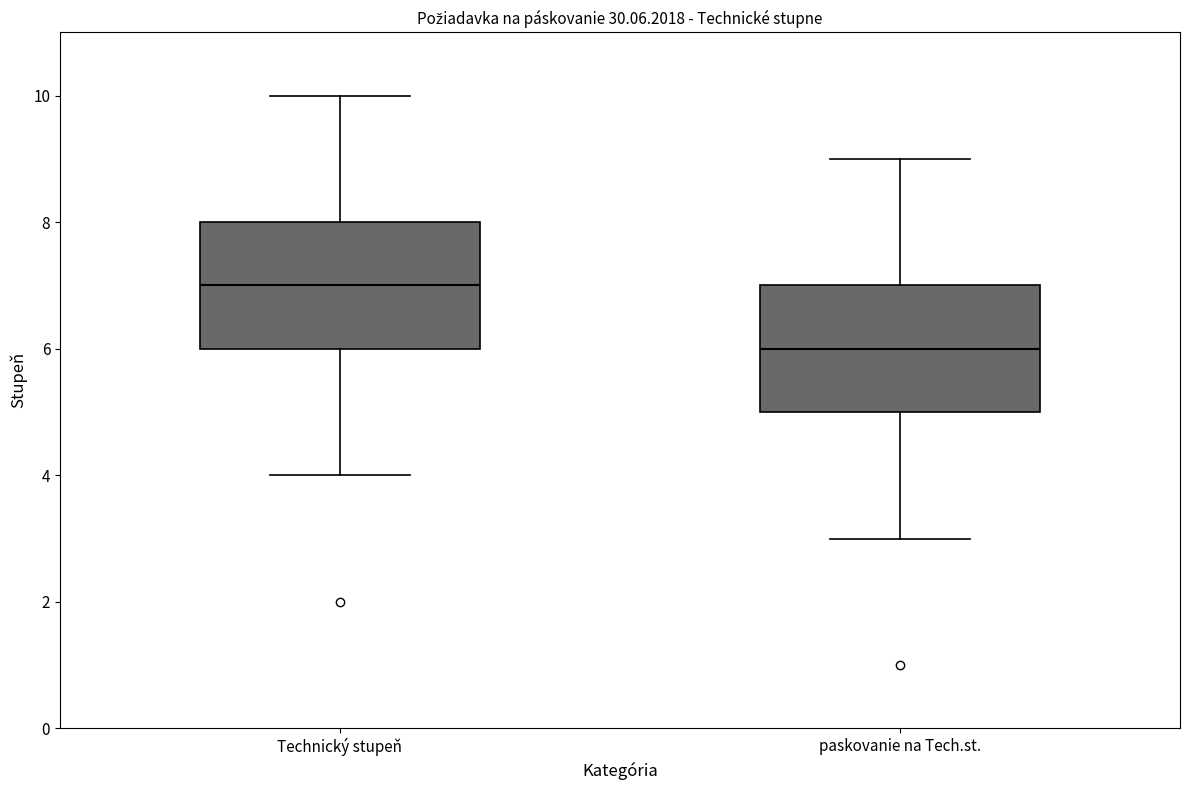

Which box has the highest median line?

Technický stupeň